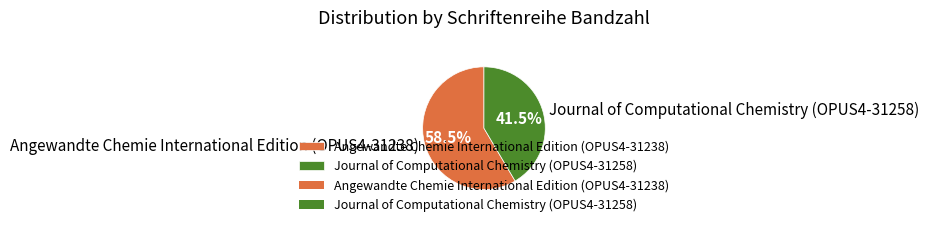

Rank the categories by value from highest to lowest.

Angewandte Chemie International Edition (OPUS4-31238), Journal of Computational Chemistry (OPUS4-31258)